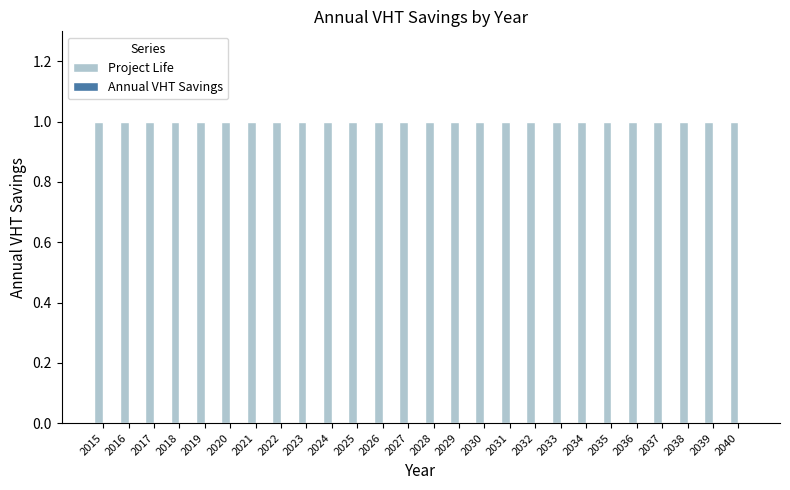

What is the value of the Project Life bar at the 21st from the left?

1